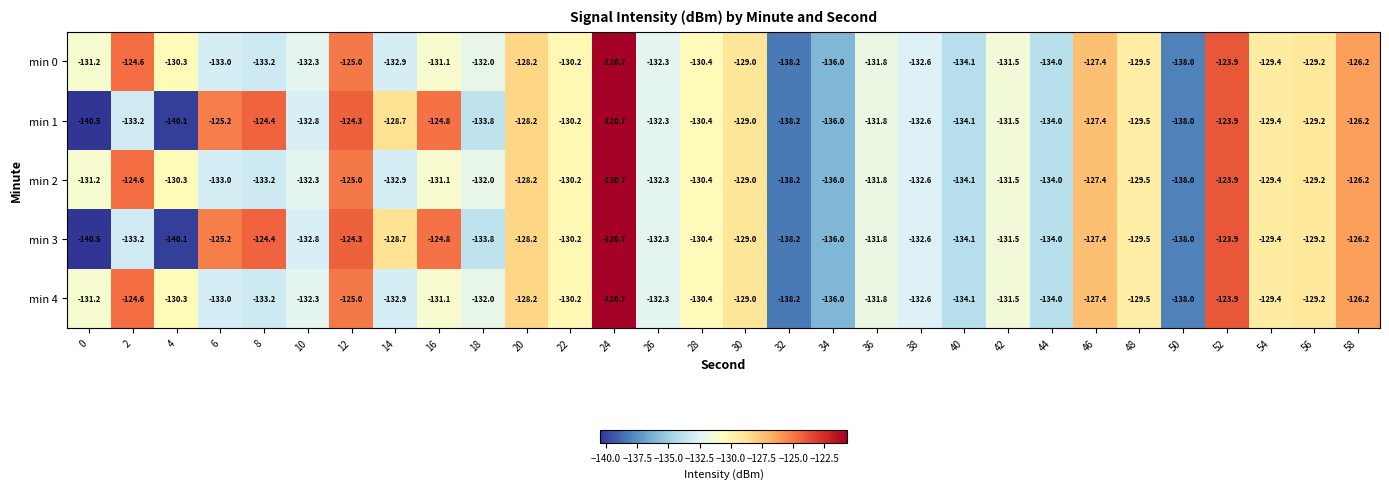

At which category is the sum across all series the highest?

24